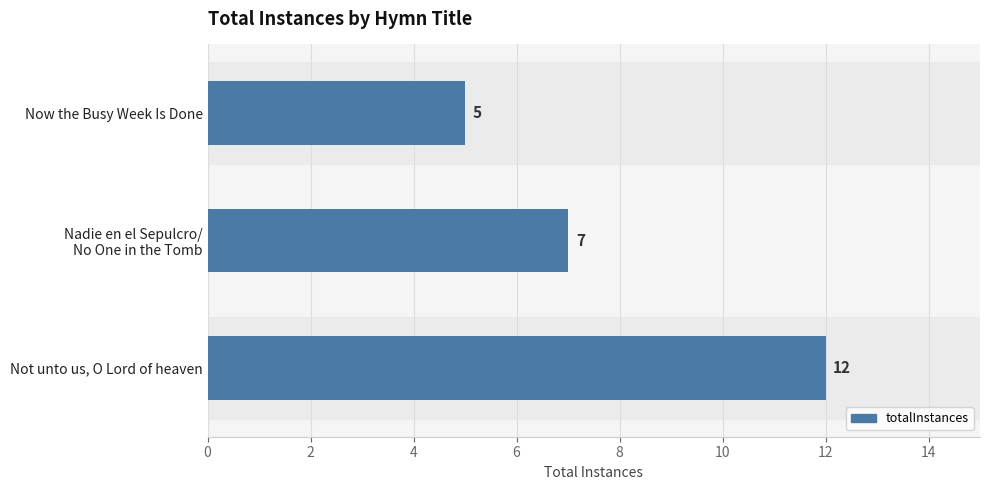

What is the difference between the maximum and minimum values?

7